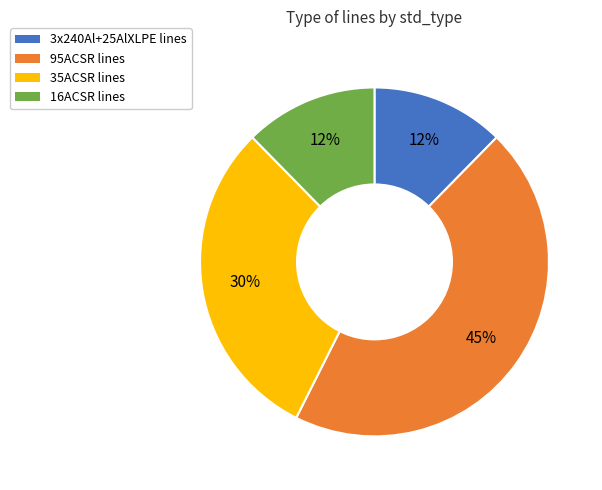

Is 95ACSR the majority of the pie?

No